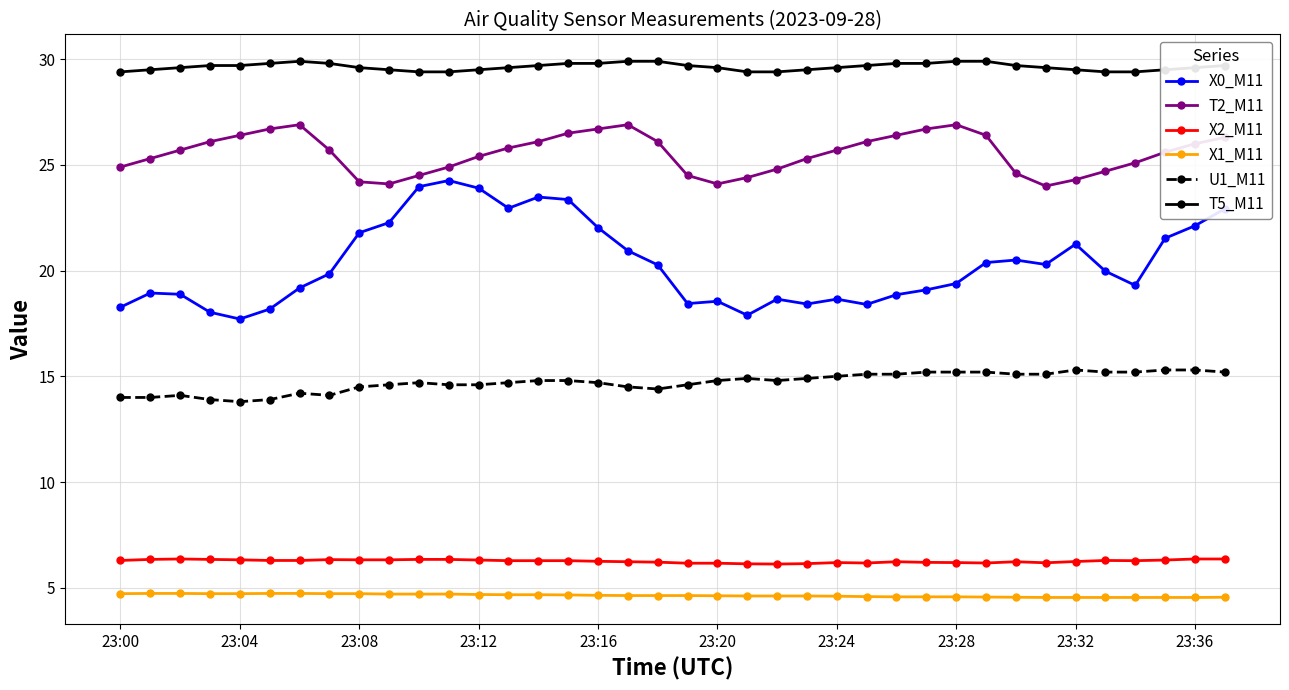

What is the value of the T5_M11 point at the 33rd from the left?

29.5